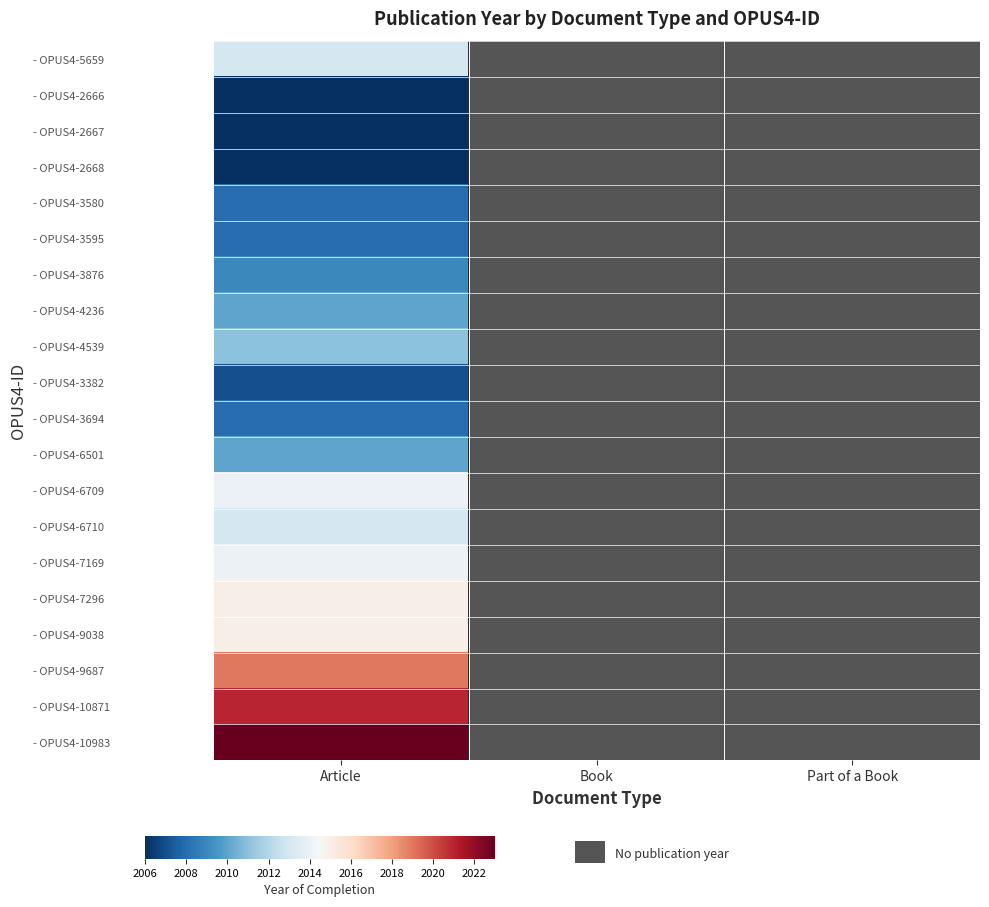

What is the minimum value for - OPUS4-2667?

2006.0